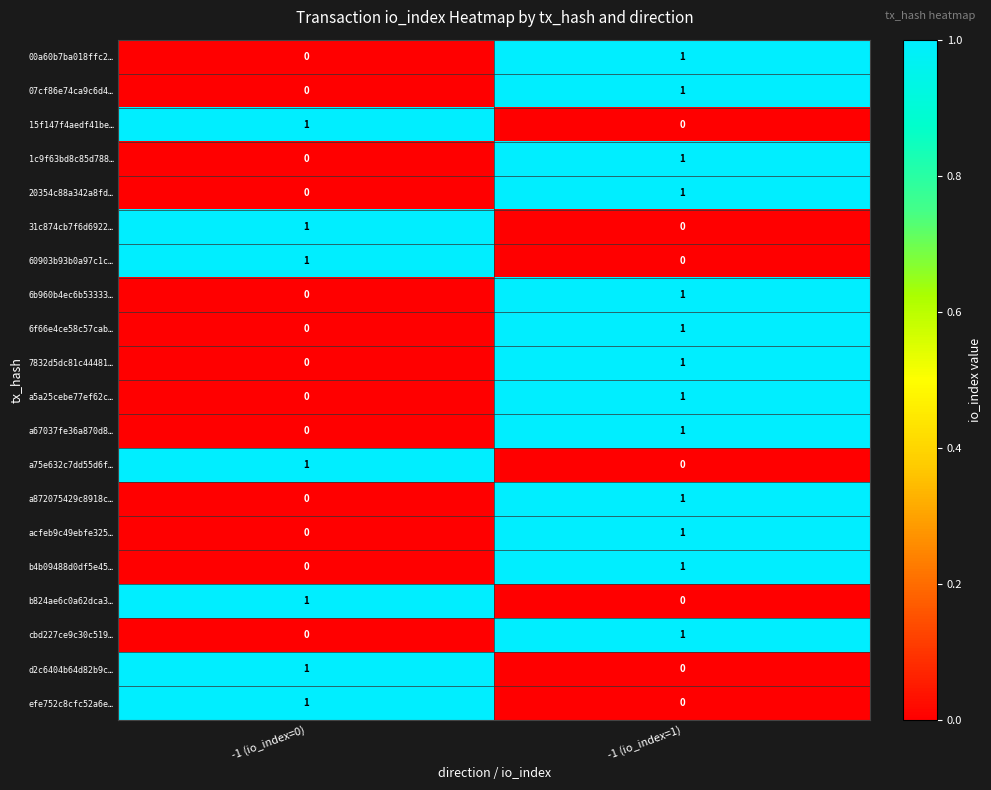

How many data points in 1c9f63bd8c85d788… are less than 1?

1